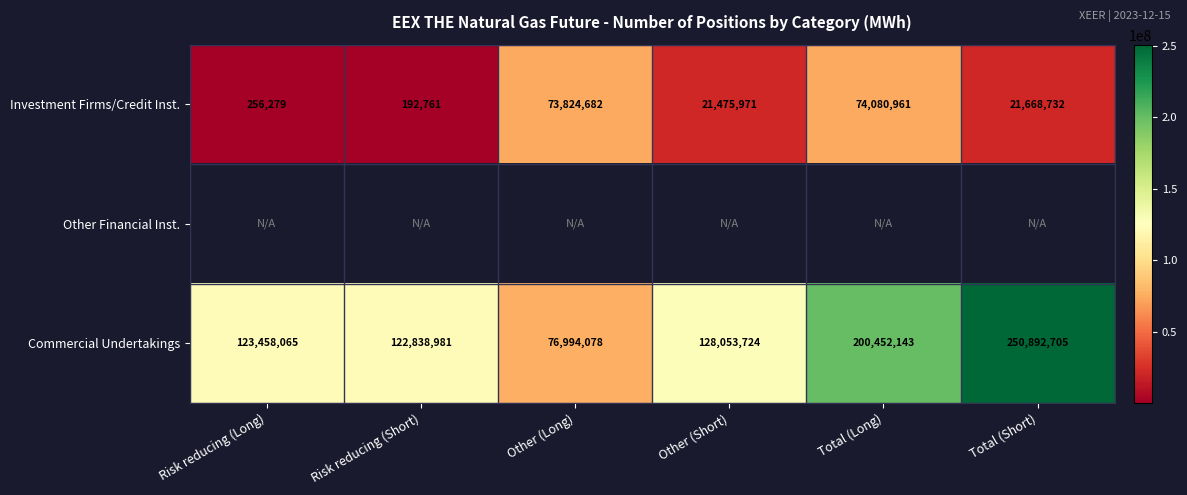

What is the difference between the maximum and minimum values in the Investment Firms/Credit Inst. series?

73888200